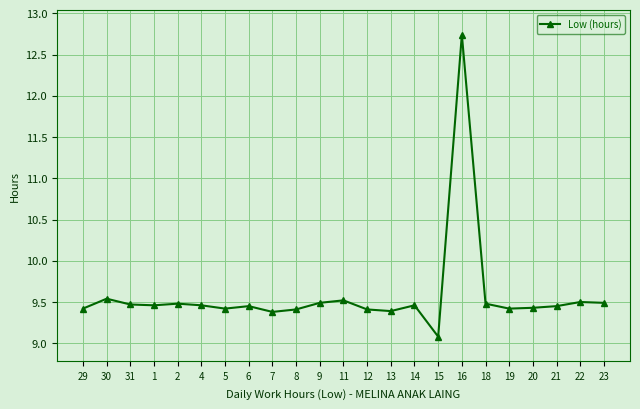

True or false: the data has more than 1 interior local peaks.

True